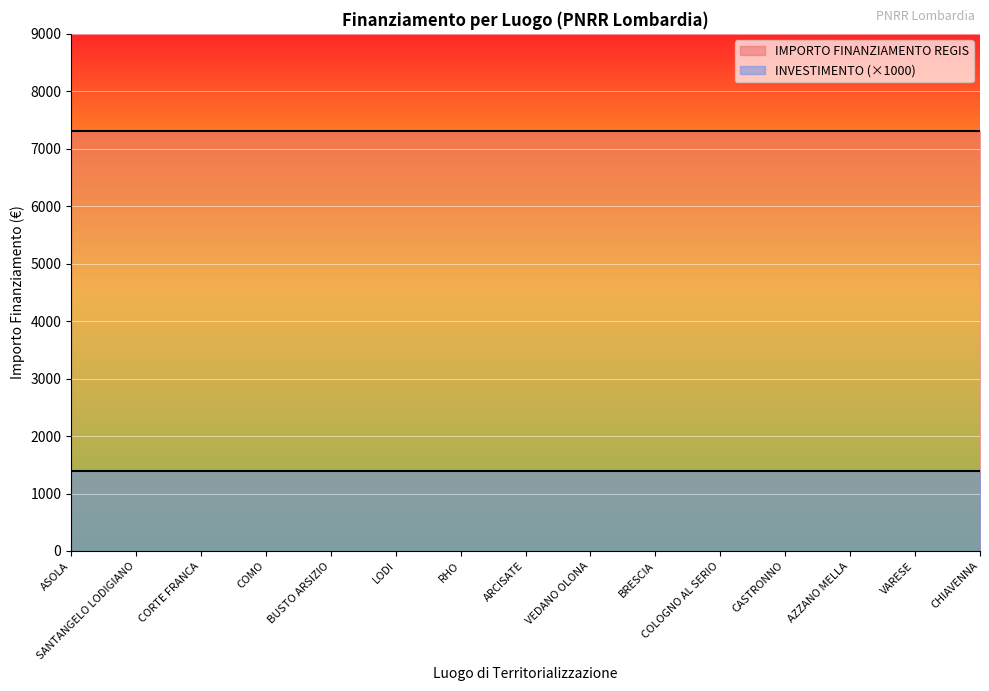

How many lines are shown in the chart?

2